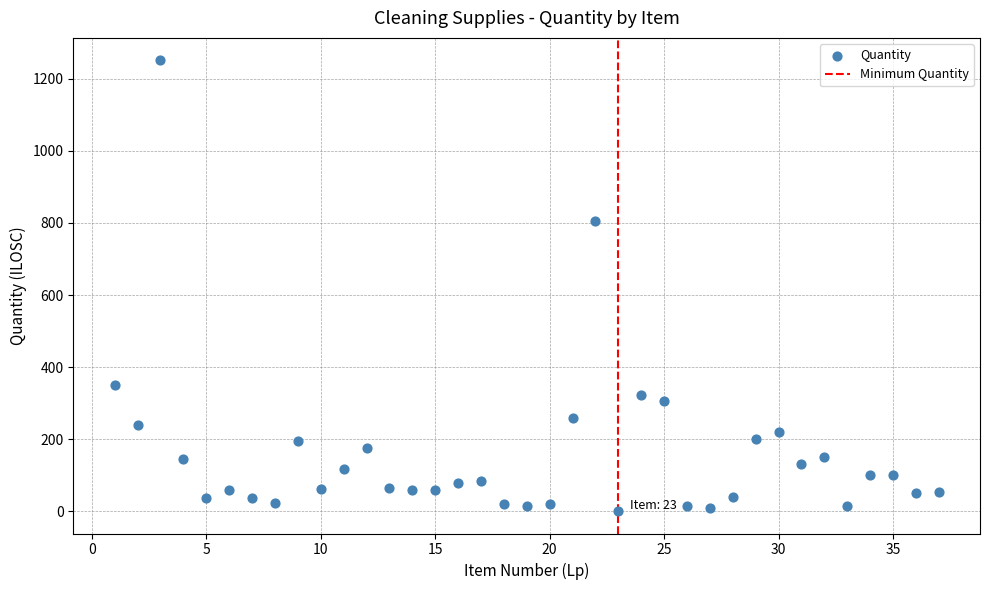

What Y value in the scatter plot is closest to 626?

806